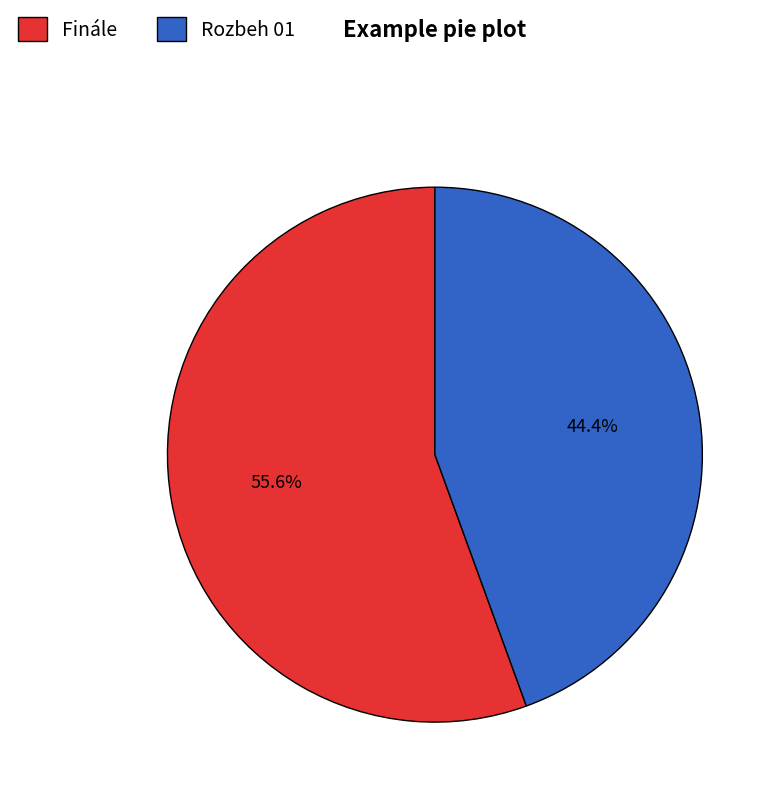

The Finále slice represents 49% of the pie. True or false?

False